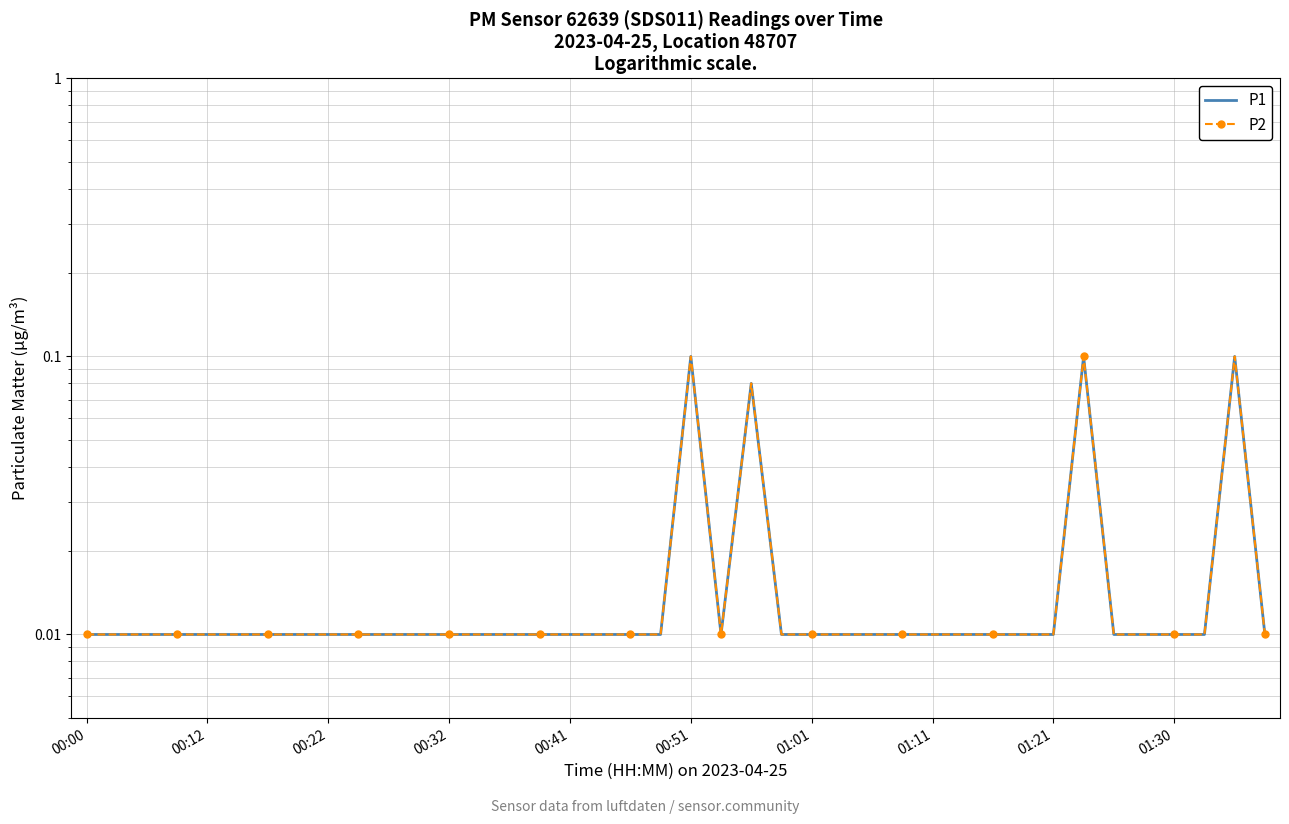

Which series has the largest range (max minus min)?

P1